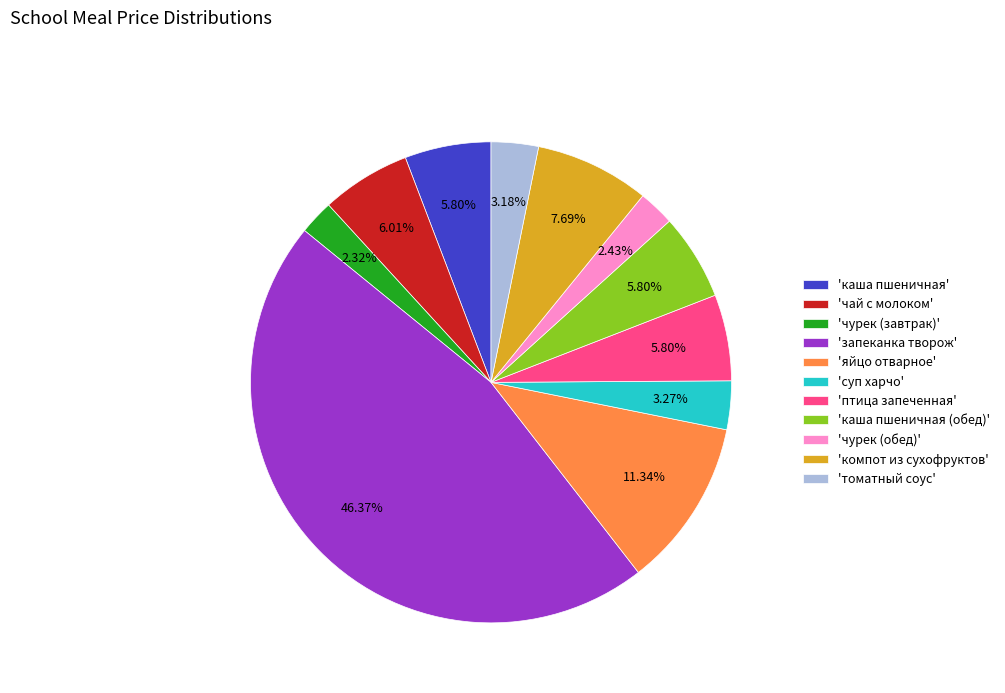

Does 'чурек (обед)' represent more than half of the total?

No